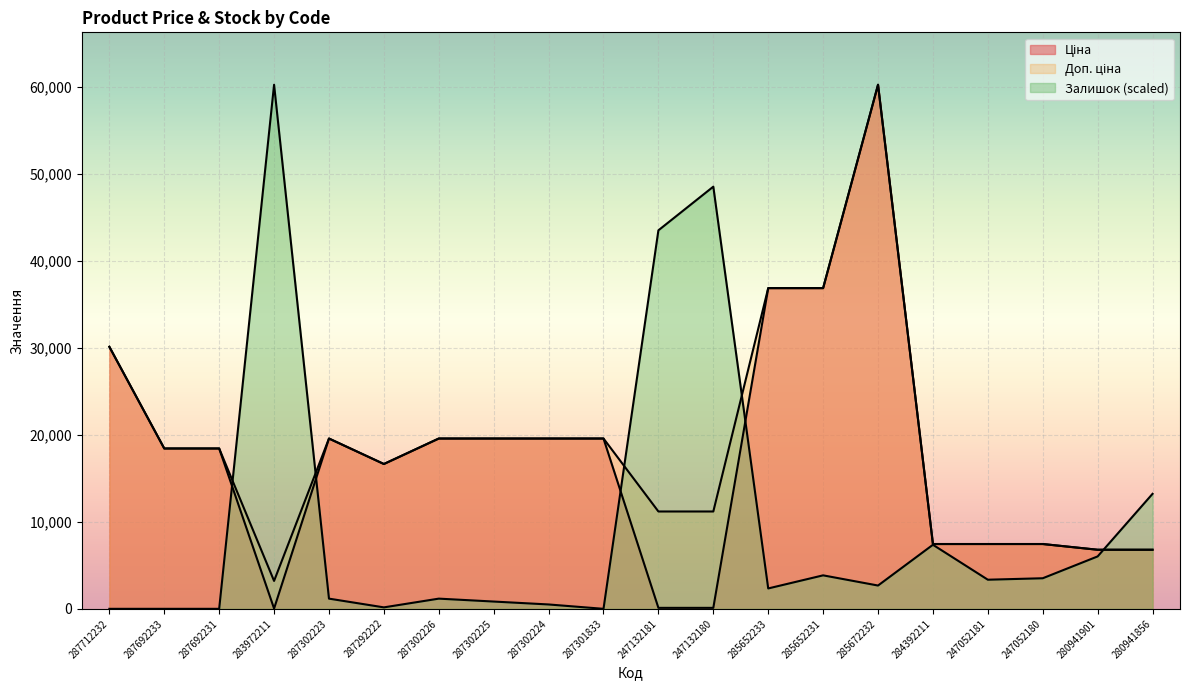

What is the sum of all Доп. ціна values?

376772.0